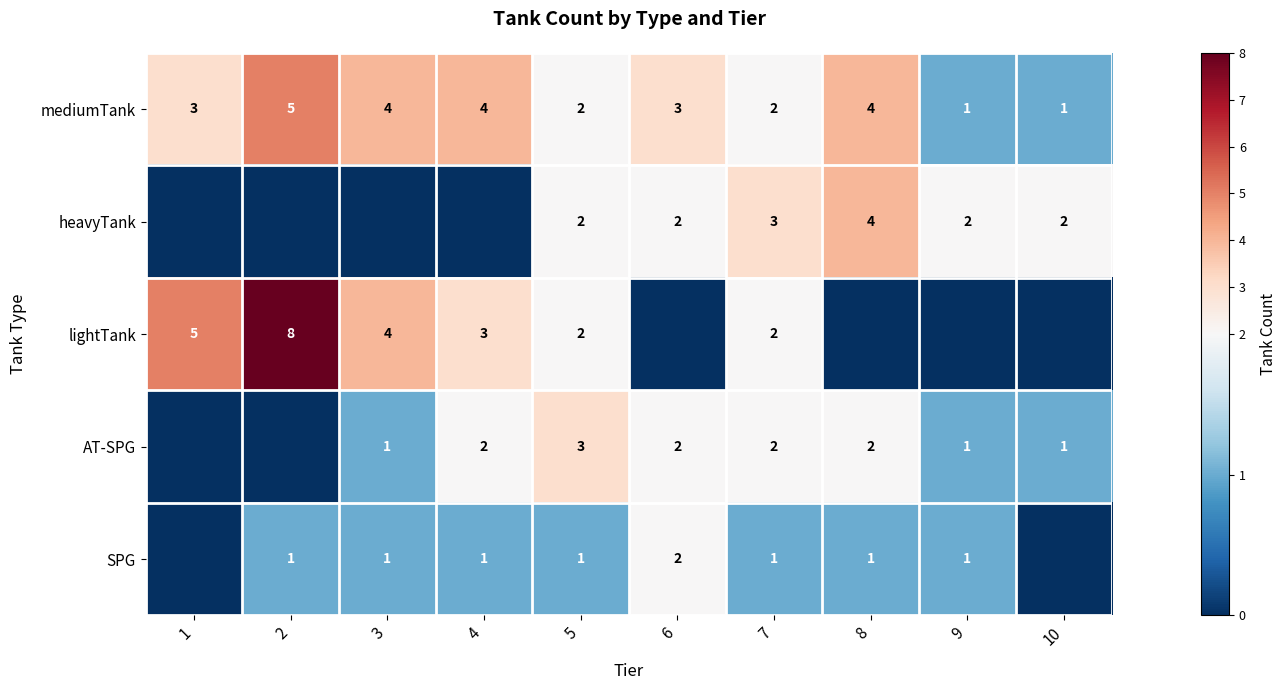

True or false: lightTank has a value of 2 at 7.

True